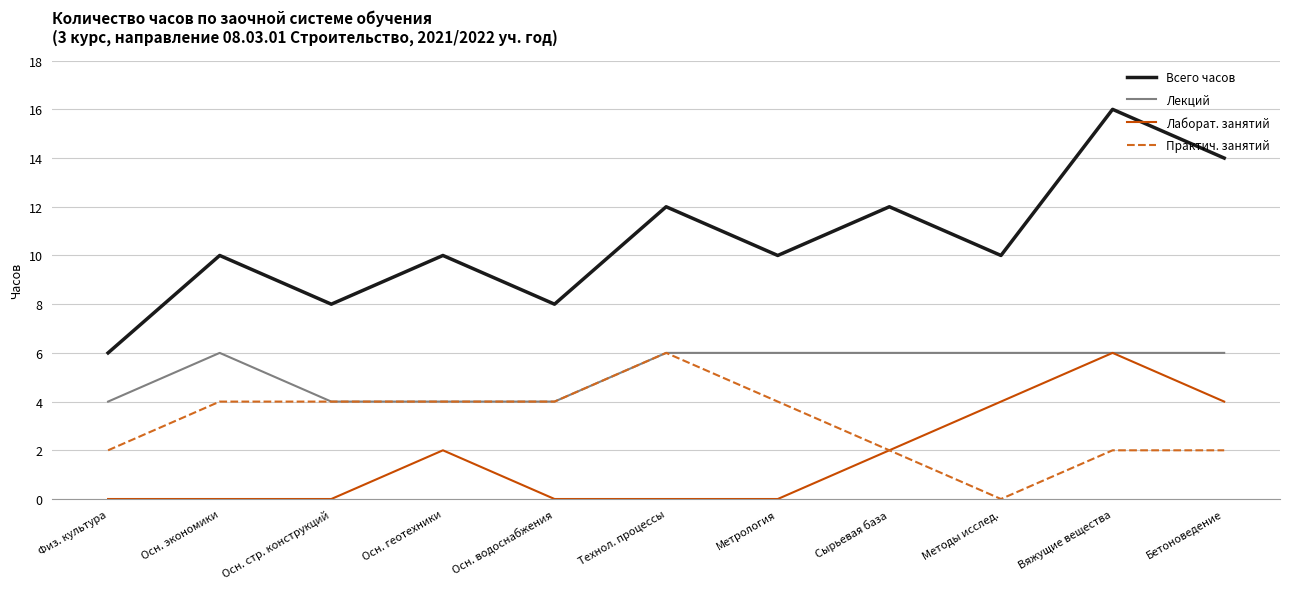

Reading left to right, what are all the values shown in this chart?

Всего часов: Физ. культура=6	Осн. экономики=10	Осн. стр. конструкций=8	Осн. геотехники=10	Осн. водоснабжения=8	Технол. процессы=12	Метрология=10	Сырьевая база=12	Методы исслед.=10	Вяжущие вещества=16	Бетоноведение=14
Лекций: Физ. культура=4	Осн. экономики=6	Осн. стр. конструкций=4	Осн. геотехники=4	Осн. водоснабжения=4	Технол. процессы=6	Метрология=6	Сырьевая база=6	Методы исслед.=6	Вяжущие вещества=6	Бетоноведение=6
Лаборат. занятий: Физ. культура=0	Осн. экономики=0	Осн. стр. конструкций=0	Осн. геотехники=2	Осн. водоснабжения=0	Технол. процессы=0	Метрология=0	Сырьевая база=2	Методы исслед.=4	Вяжущие вещества=6	Бетоноведение=4
Практич. занятий: Физ. культура=2	Осн. экономики=4	Осн. стр. конструкций=4	Осн. геотехники=4	Осн. водоснабжения=4	Технол. процессы=6	Метрология=4	Сырьевая база=2	Методы исслед.=0	Вяжущие вещества=2	Бетоноведение=2